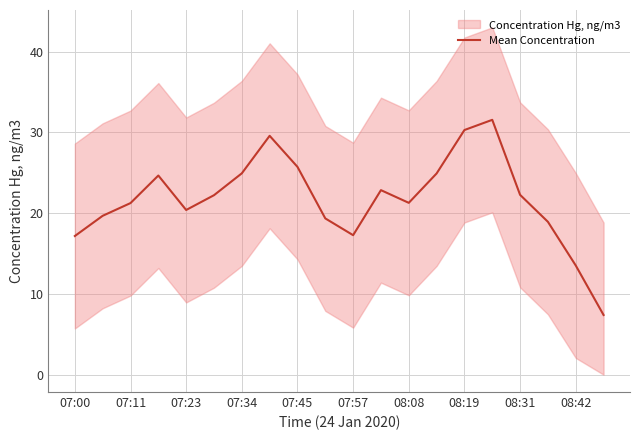

What is the greatest value displayed?

31.6